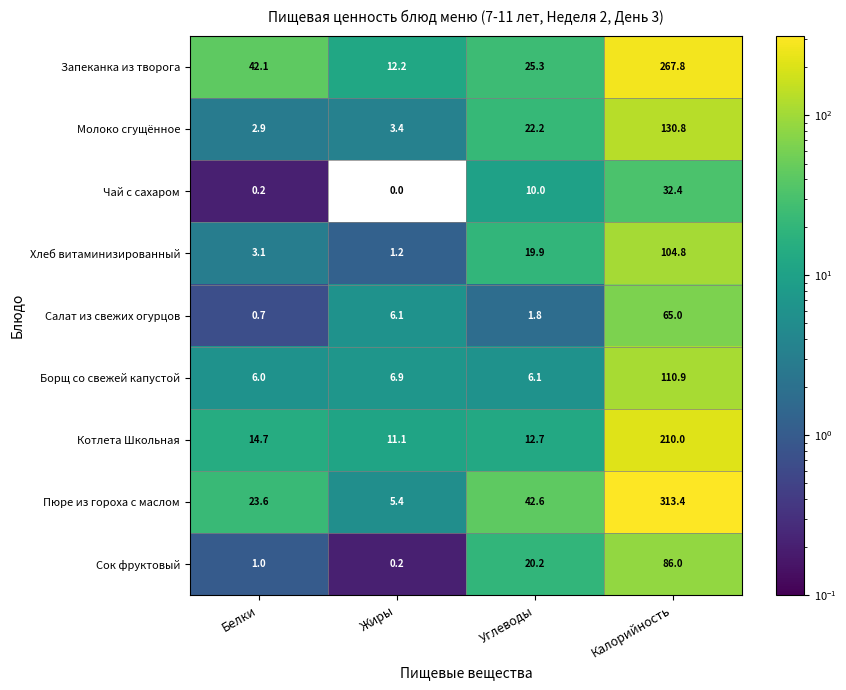

Which series changed the most between Белки and Углеводы?

Молоко сгущённое